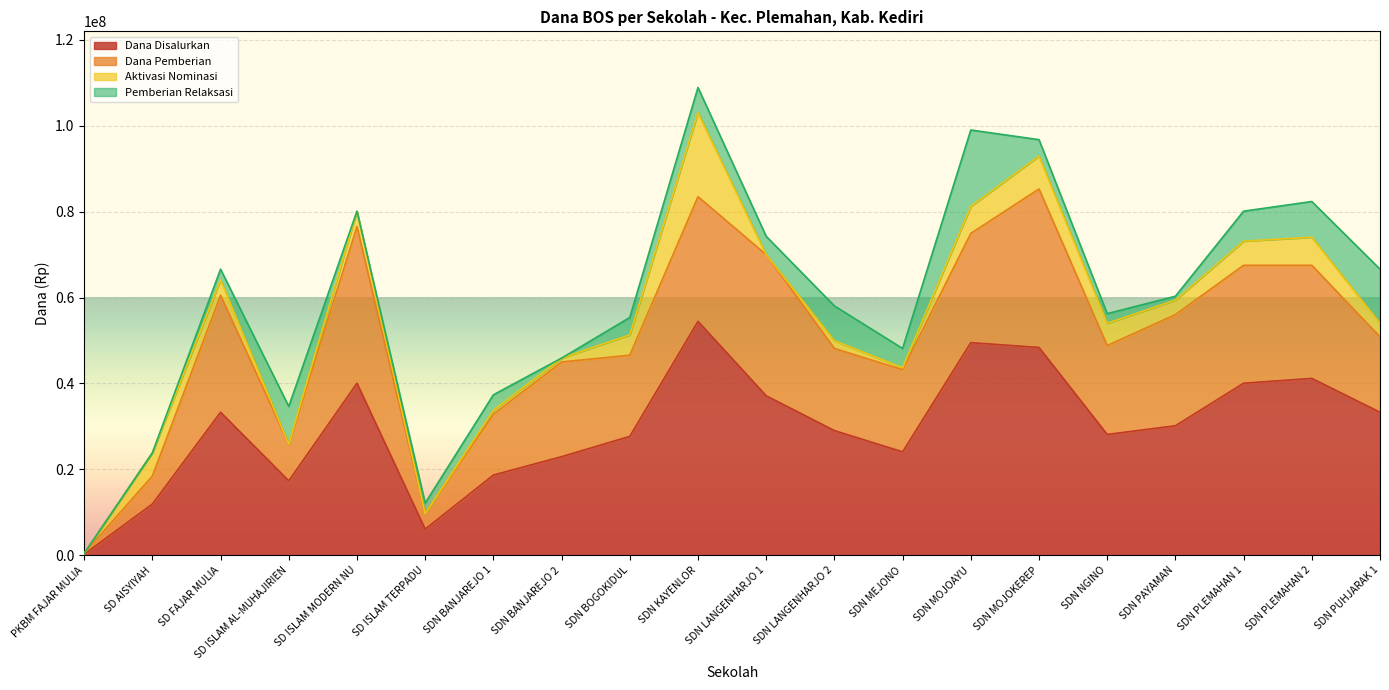

At which label does Siswa Disalurkan reach its peak?

SDN KAYENLOR